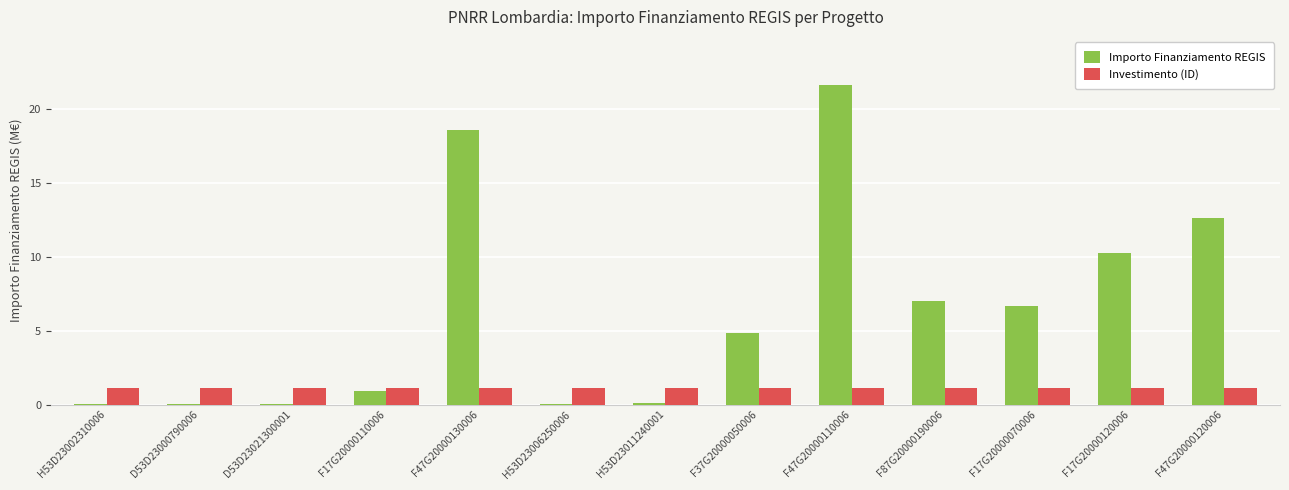

What is the sum of all Importo Finanziamento REGIS values?

82.8